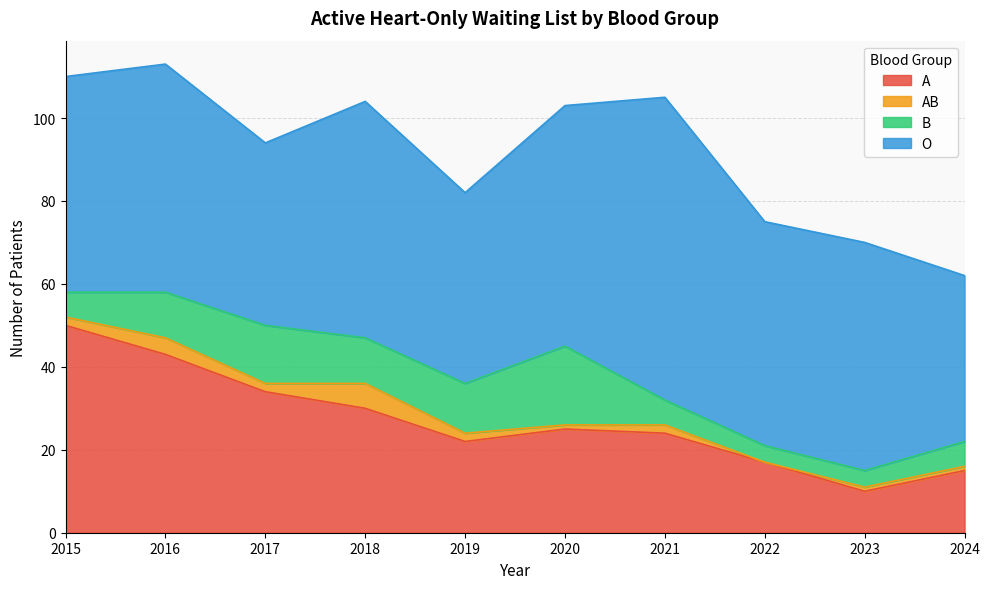

What value does the A series have at 2019, to the nearest 5?

20